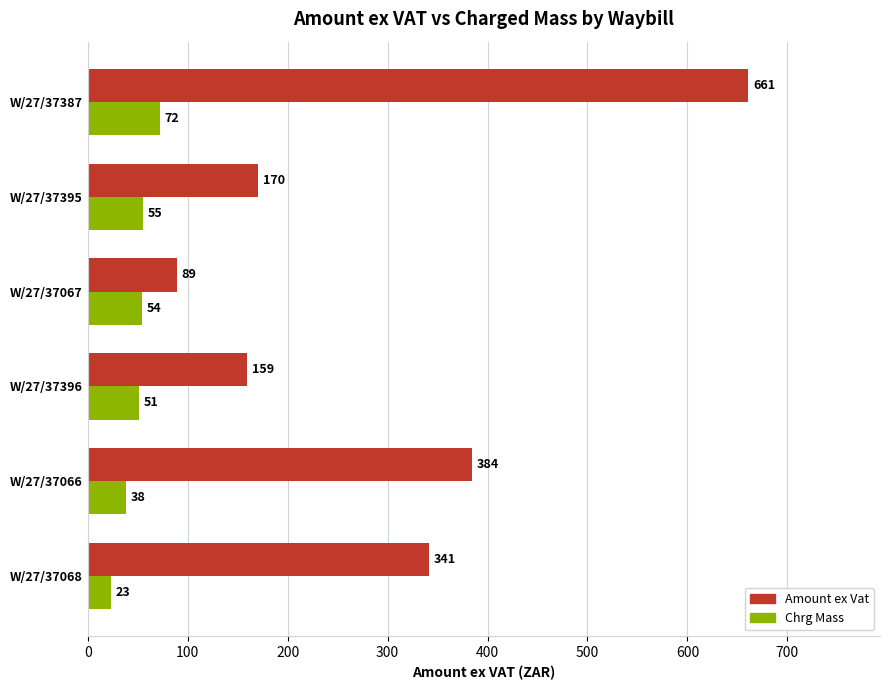

Rank the series by their maximum value, from lowest to highest.

Chrg Mass, Amount ex Vat